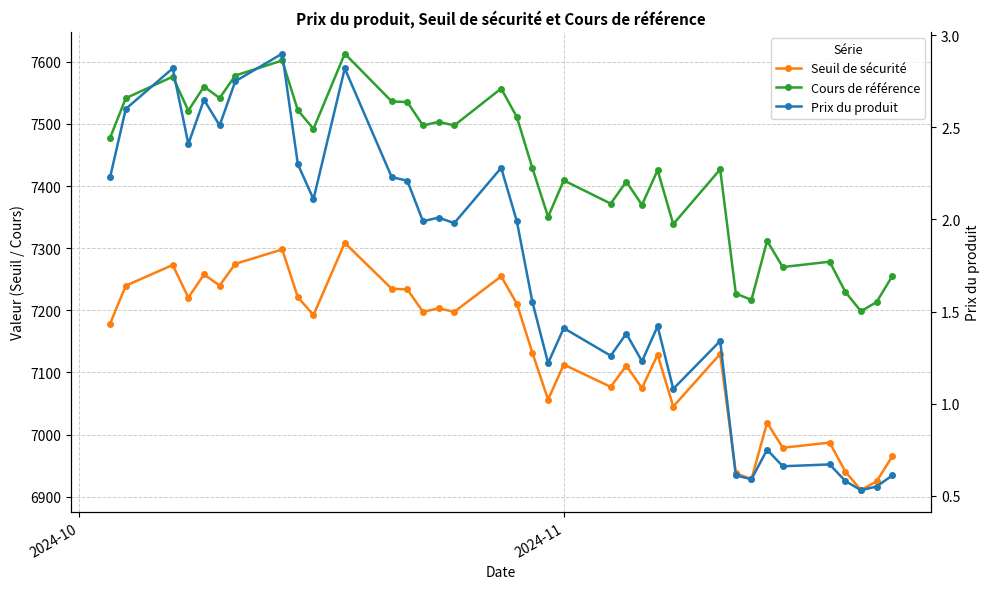

List the series in order of their peak value, lowest first.

Prix du produit, Seuil de sécurité, Cours de référence